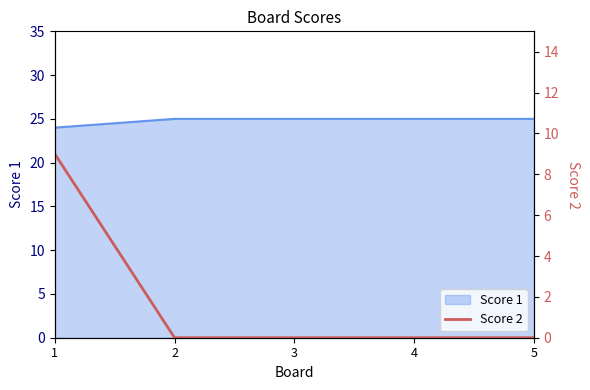

True or false: there are more than 0 points higher than both neighbors.

False